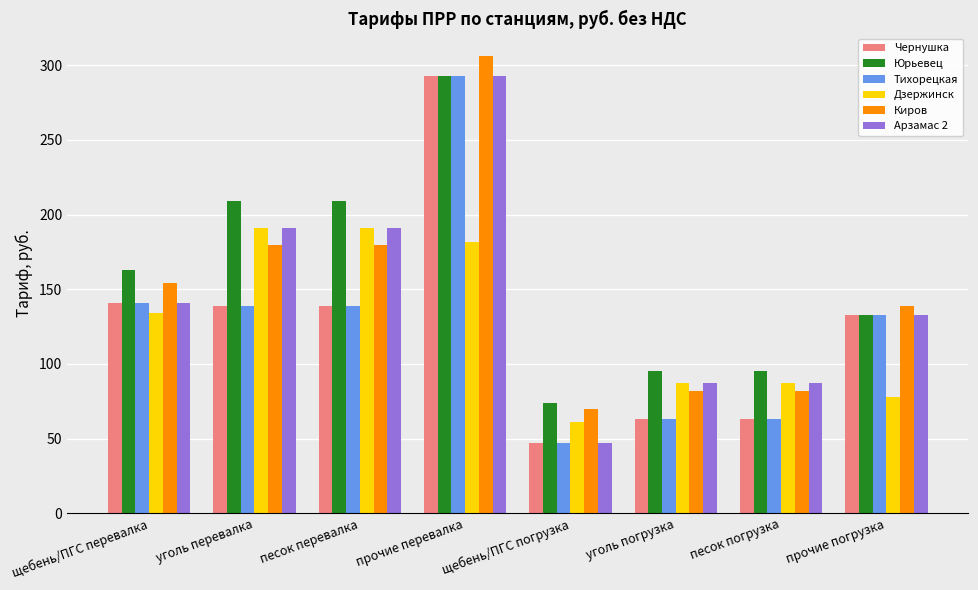

What is the spread (max minus min) of values at щебень/ПГС погрузка?

27